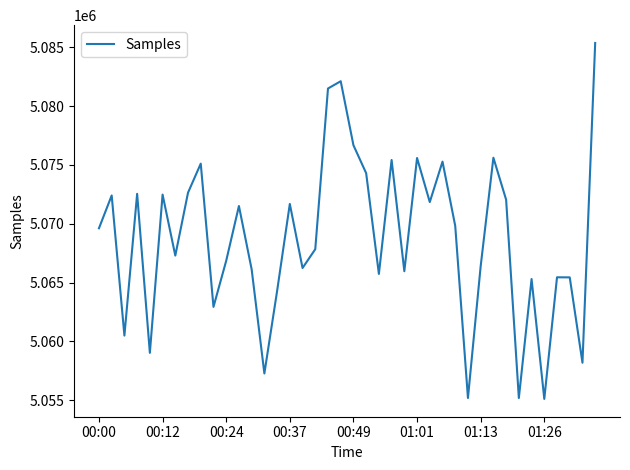

What is the difference between the maximum and minimum values?

30259